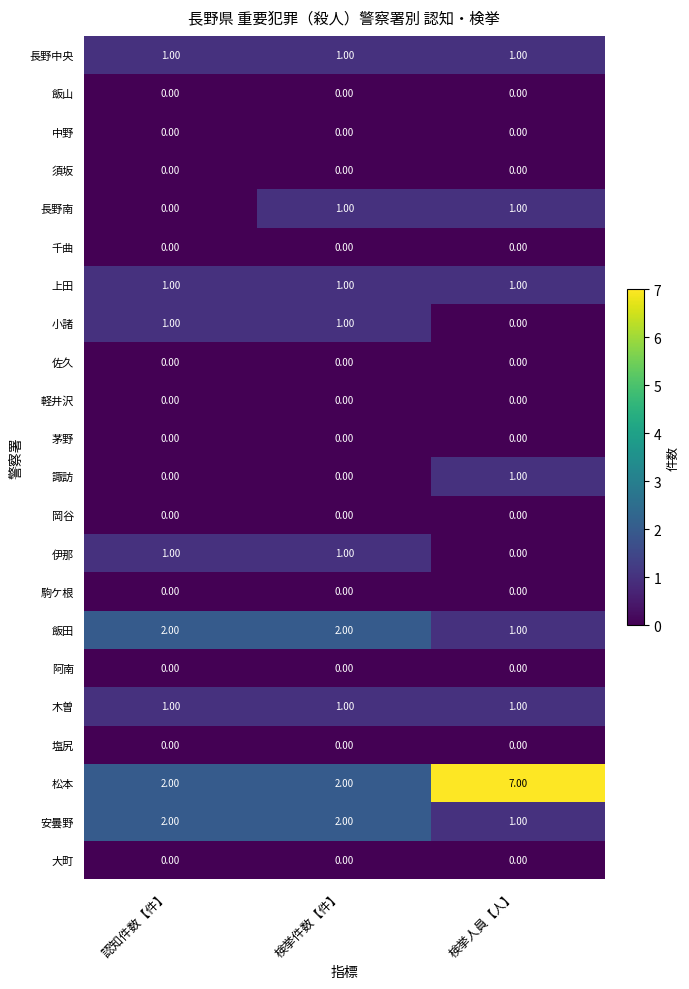

Which series has the largest total across all categories?

松本